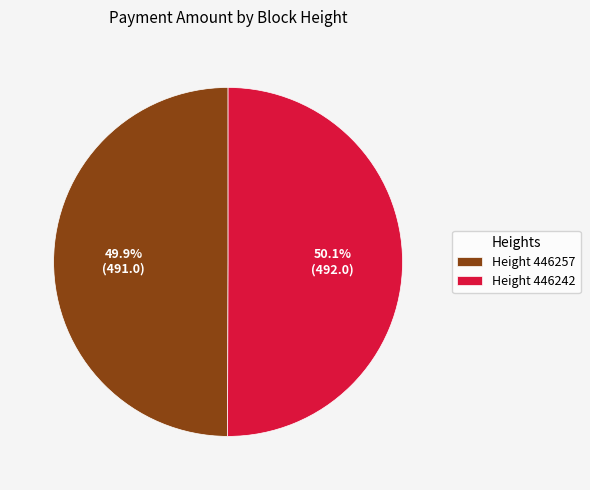

Is the sum of Height 446257 and Height 446242 greater than half?

Yes